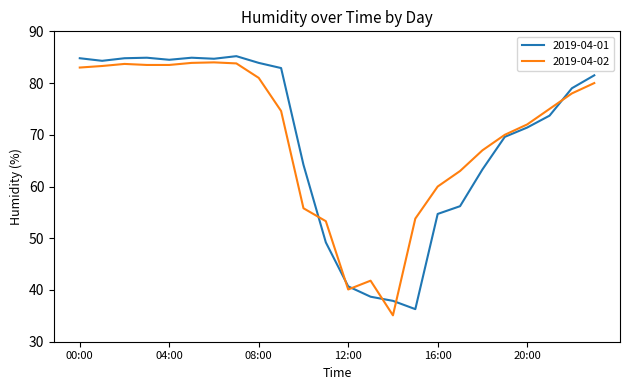

What is the maximum value for 2019-04-01?

85.2